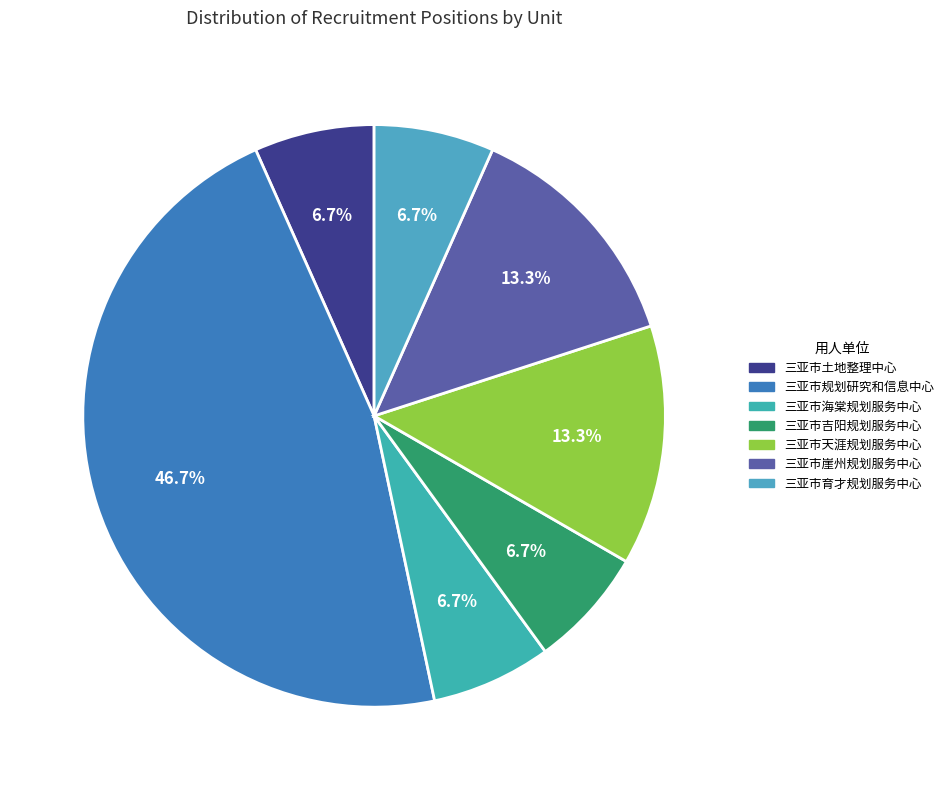

To the nearest percent, what is the average slice percentage?

14%